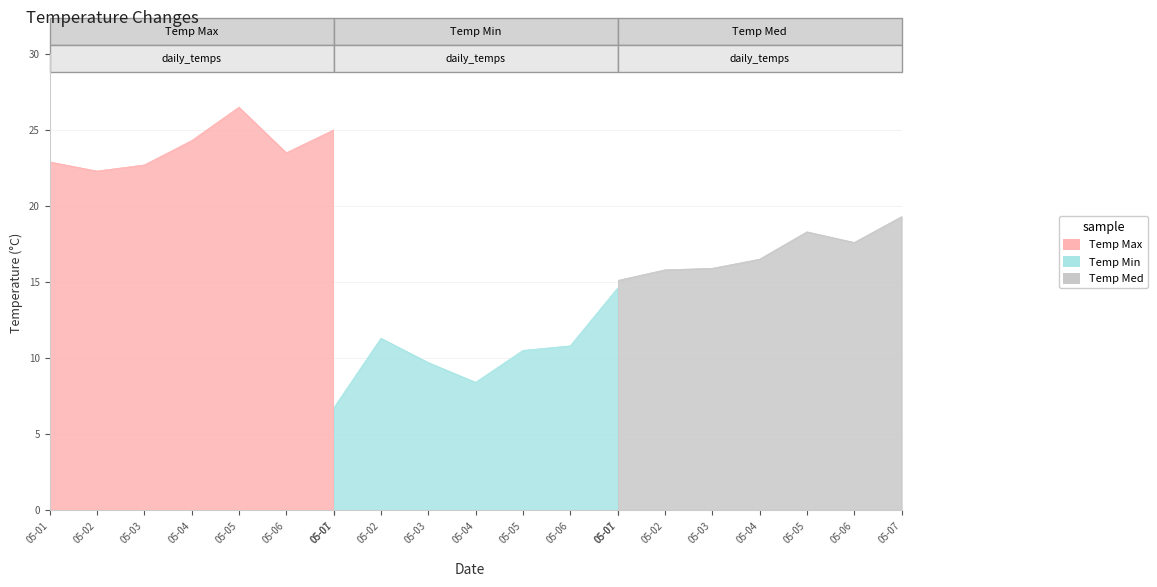

What is the sum of the Temp Med values at 05-07 and 05-03?

35.2